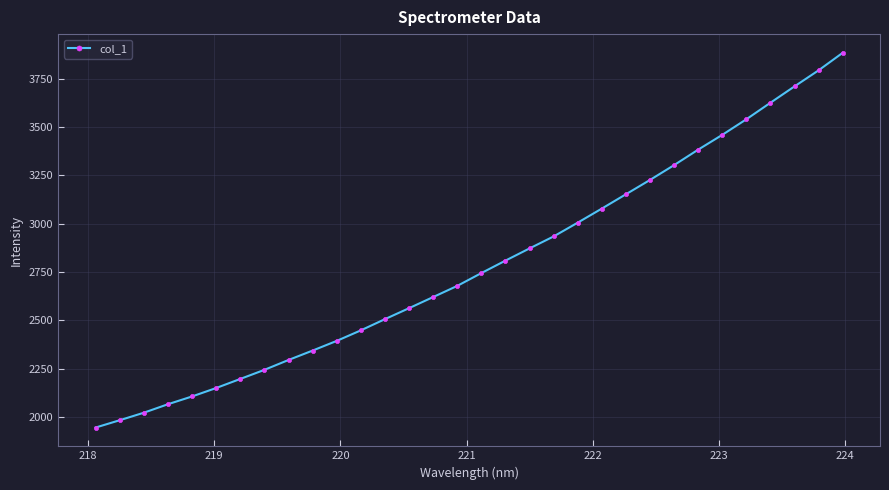

What is the greatest value displayed?

3882.9